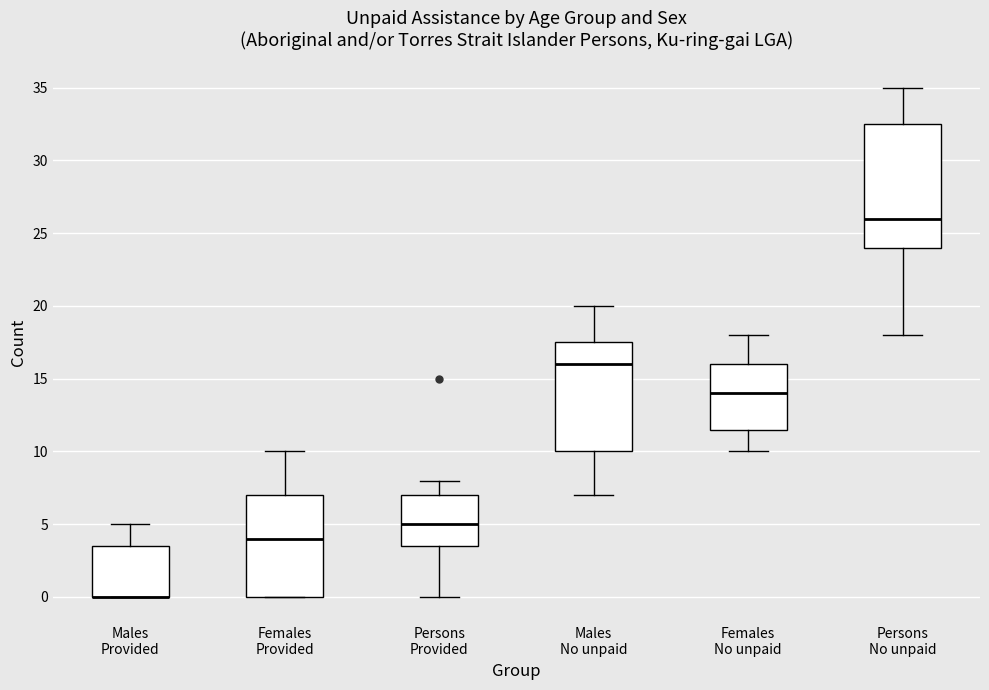

Reading left to right, read every box against the y-axis: the position of its median line, the range the box covers, and the ends of its whiskers. The values are not printed on the chart, so give them approximately, as read against the axis.

Males Provided: median 0.0 (drawn on the box's lower edge), box 0.0 to 3.5, whiskers 0.0 to 5.0
Females Provided: median 4.0, box 0.0 to 7.0, whiskers 0.0 to 10.0
Persons Provided: median 5.0, box 3.5 to 7.0, whiskers 0.0 to 8.0
Males No unpaid: median 16.0, box 10.0 to 17.5, whiskers 7.0 to 20.0
Females No unpaid: median 14.0, box 11.5 to 16.0, whiskers 10.0 to 18.0
Persons No unpaid: median 26.0, box 24.0 to 32.5, whiskers 18.0 to 35.0